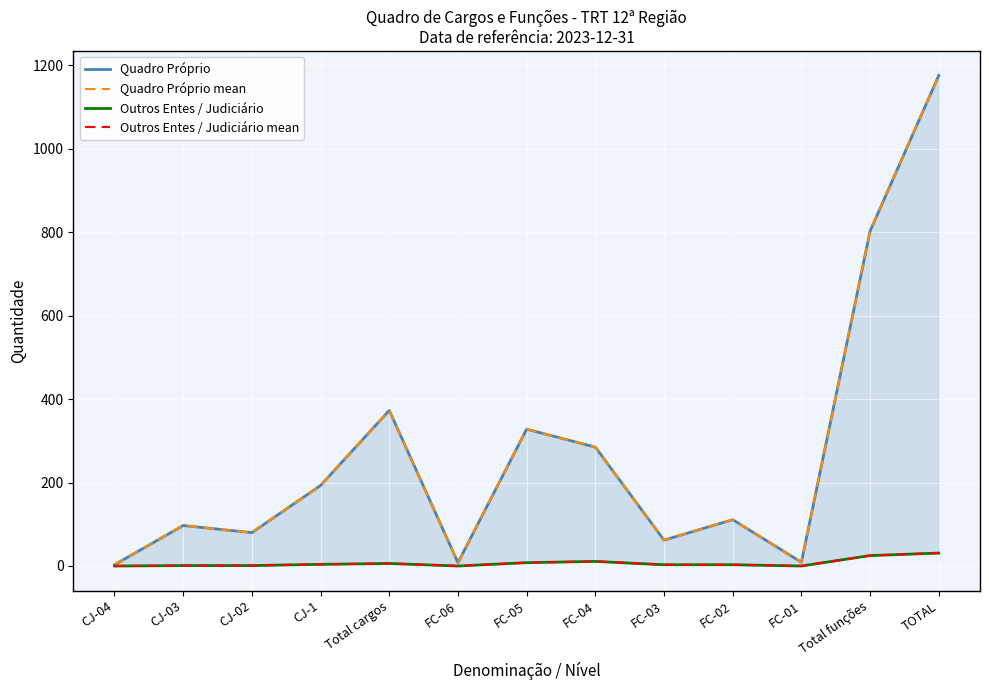

True or false: Quadro Próprio mean and Quadro Próprio intersect in this chart.

False